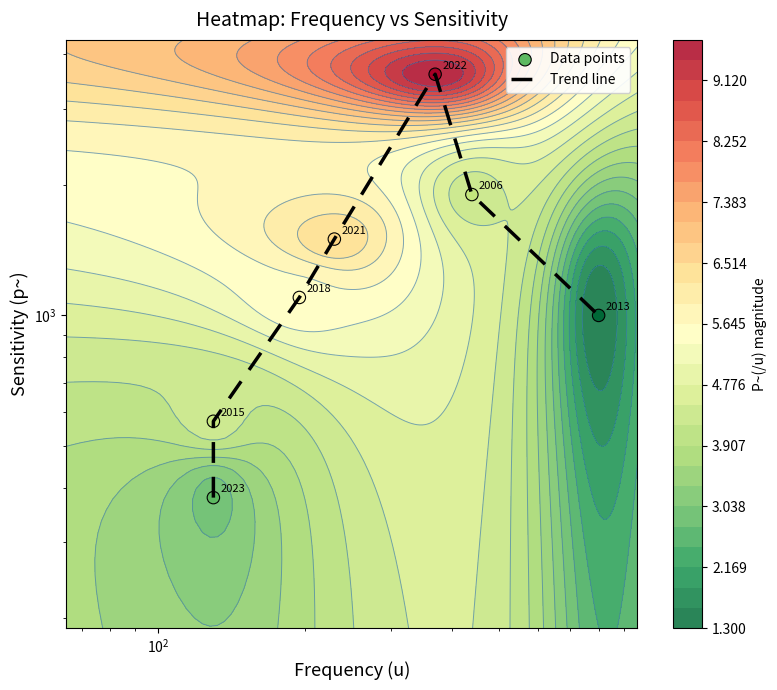

Which series has the largest range (max minus min)?

Trend line